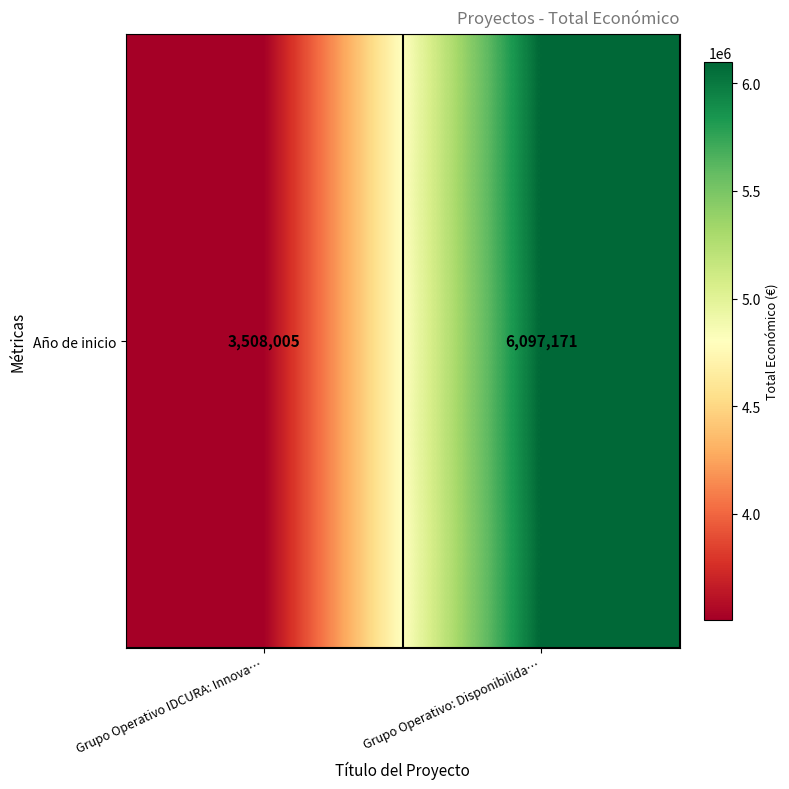

How many series are shown in this chart?

1